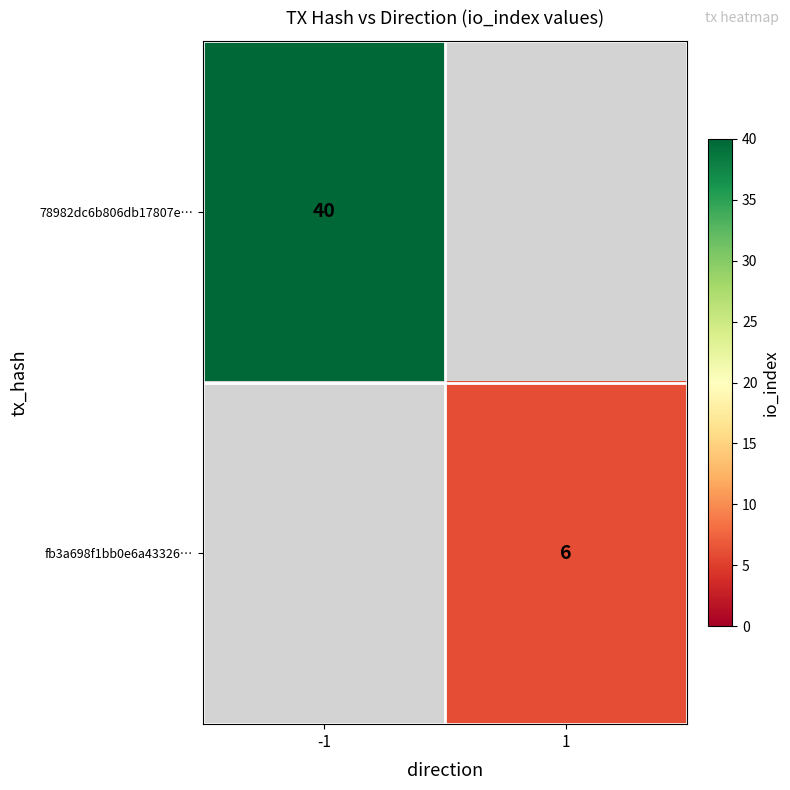

What is the greatest value displayed?

40.0